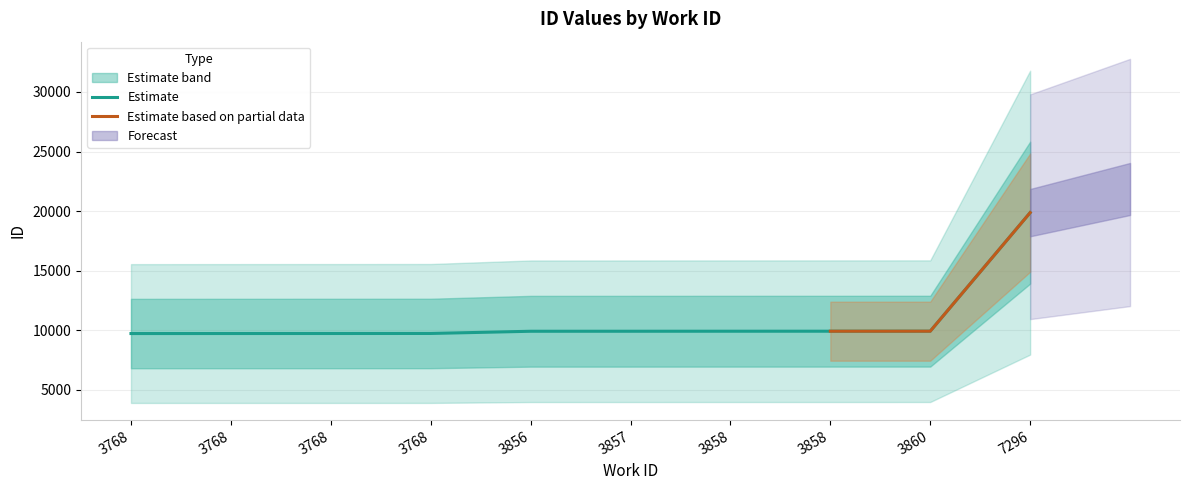

Does the chart have visible grid lines?

Yes